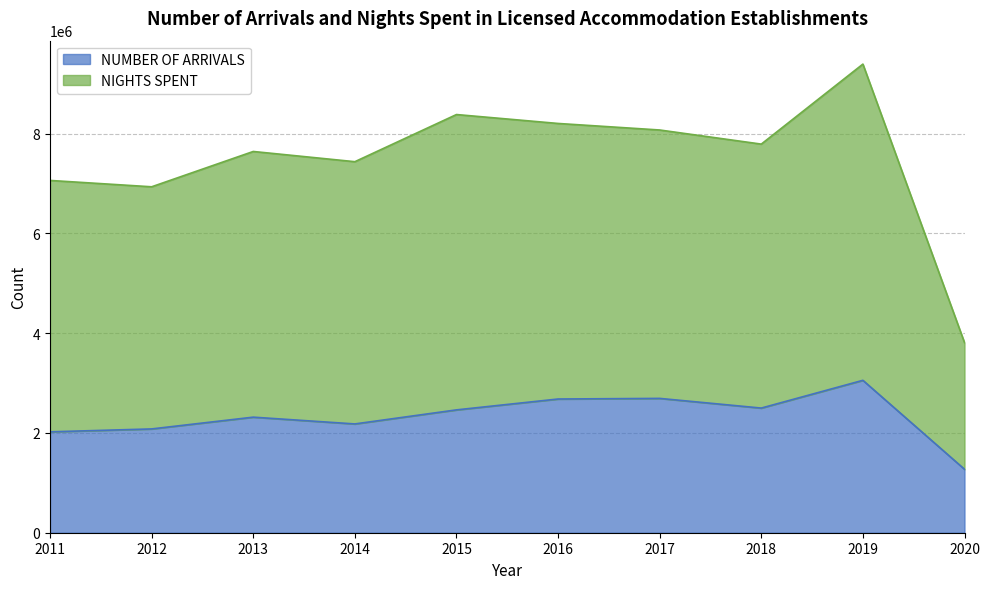

The value of NIGHTS SPENT at 2016 is 3441766. True or false?

False